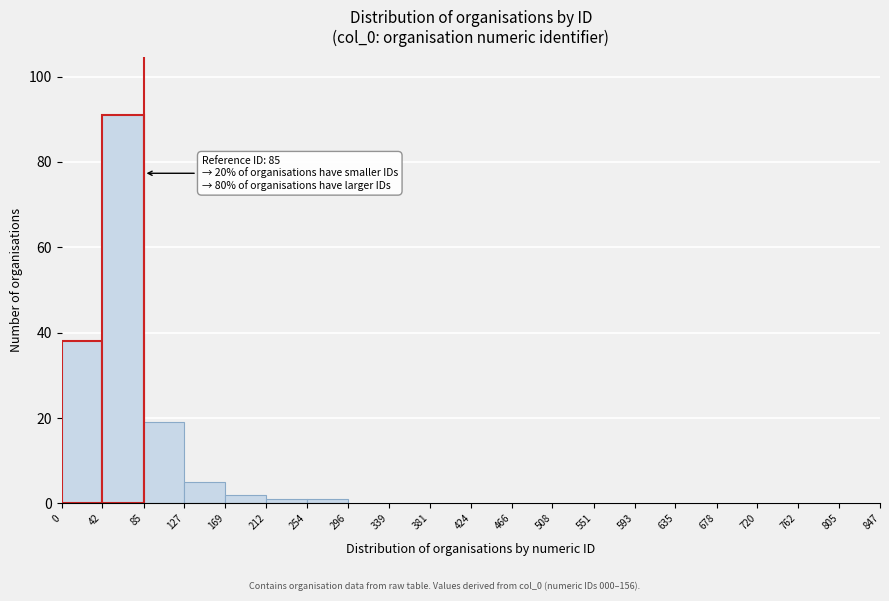

Over which range of the x-axis is the bar tallest?

42 to 85